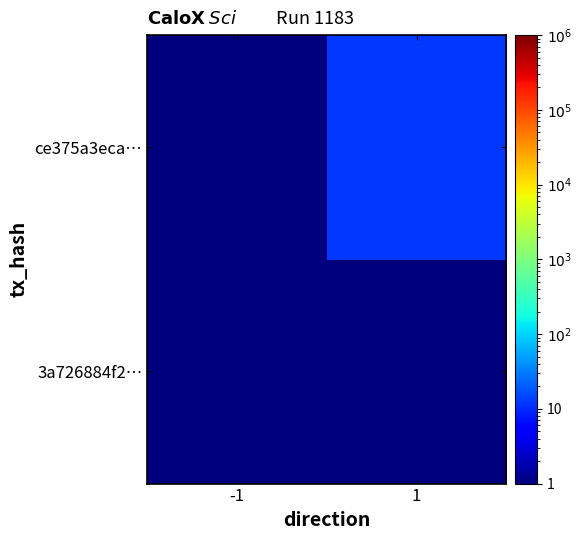

Reading right to left, what are all the values shown in this chart?

3a726884f2…: 1=0.5	-1=0.5
ce375a3eca…: 1=12.0	-1=0.5